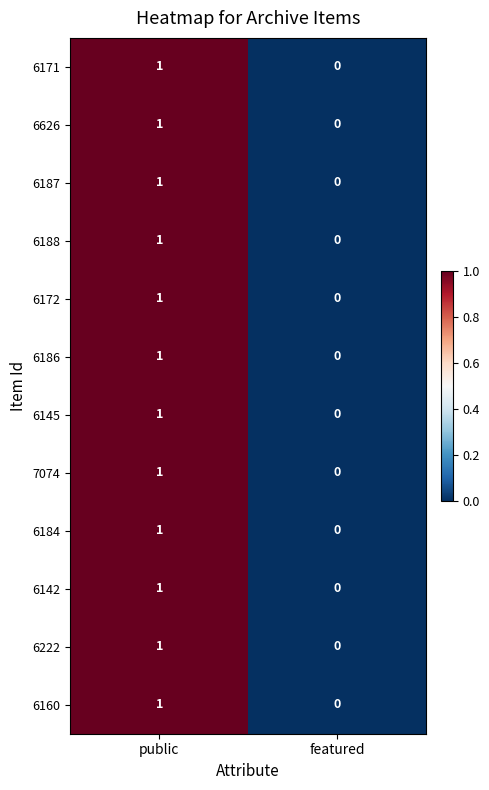

At which category is the sum across all series the highest?

public